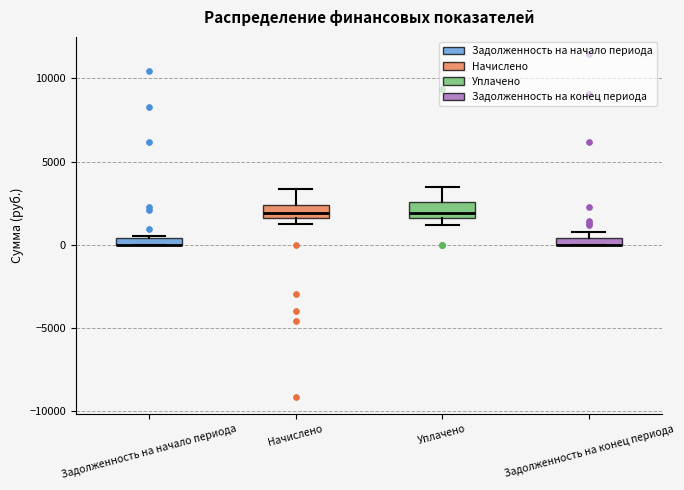

Where is the lower edge of the box for Задолженность на начало периода on the y-axis? The values are not printed on the chart, so give them approximately, as read against the axis.

0